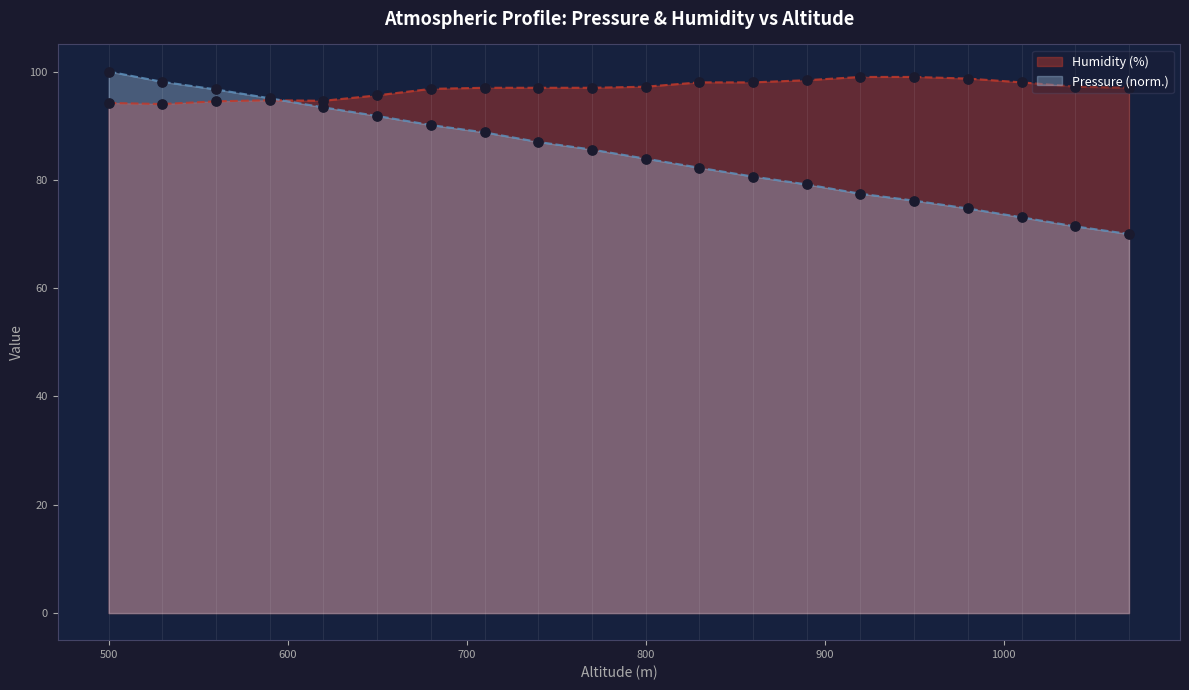

Is the value of Pressure (hPa) at 800 greater than the value of Humidity (%) at 860?

No